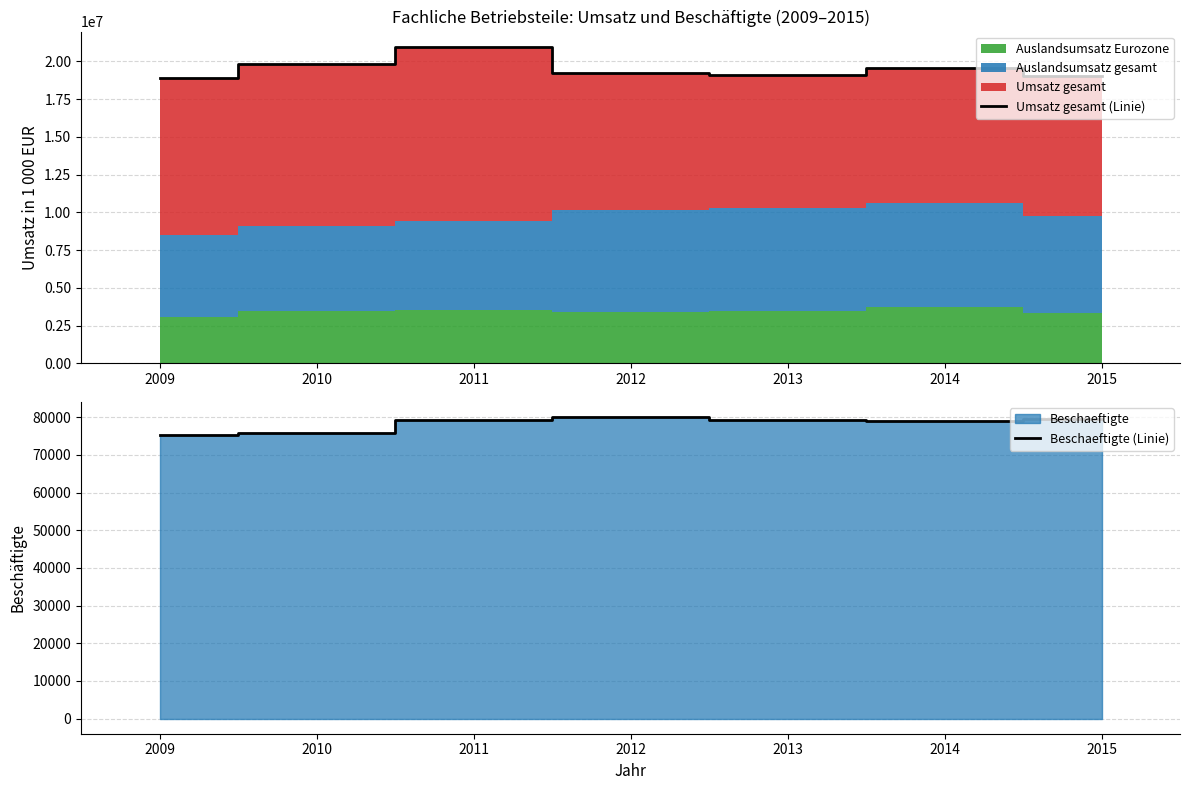

What is the value of the Beschaeftigte (Linie) point at the 4th from the left?

80048